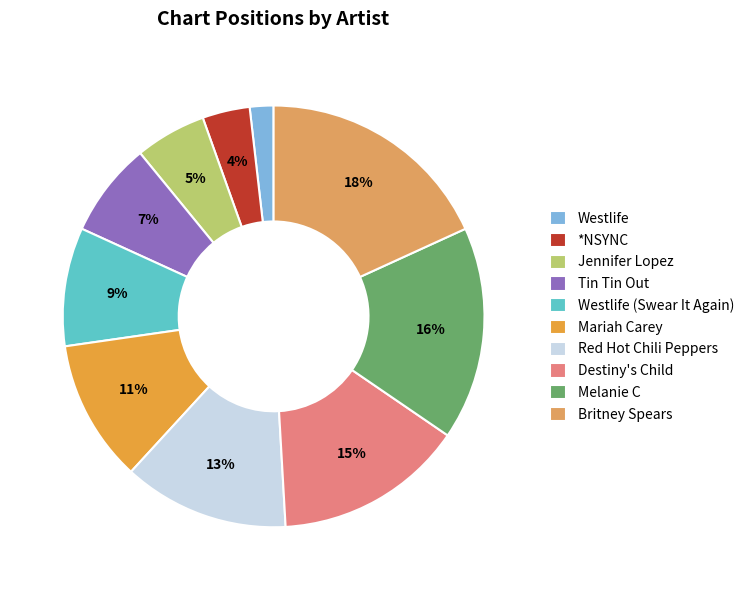

Is there a majority slice in this chart?

No